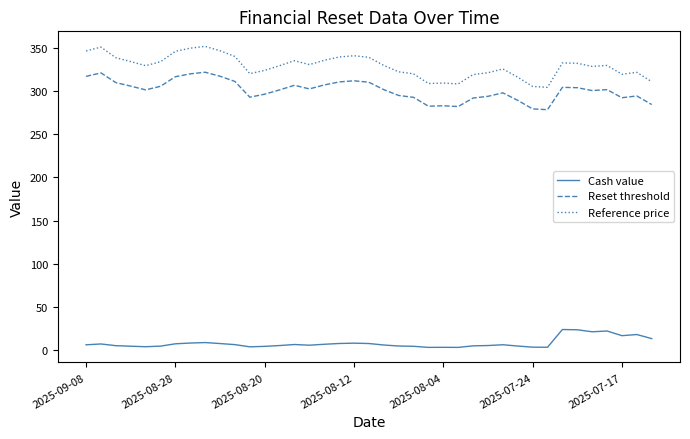

What is the highest value of the Reset threshold series?

321.8